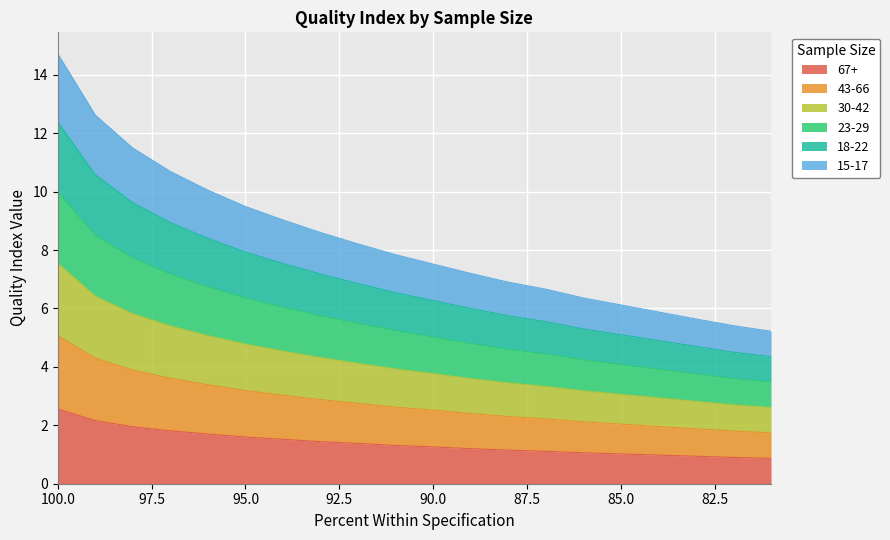

At how many categories does at least one series exceed 2?

20